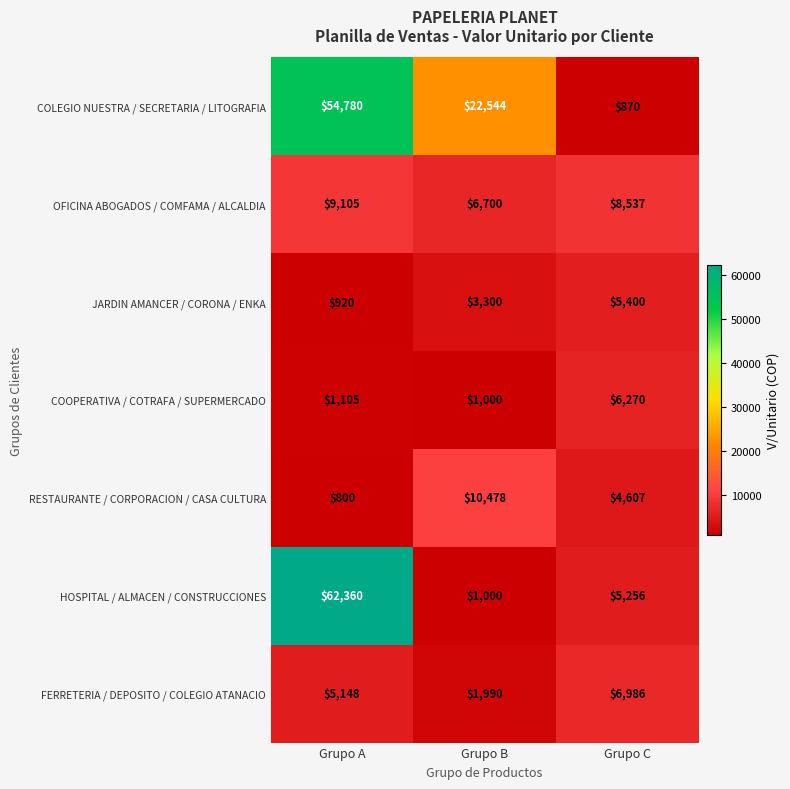

Which series changed the most between Grupo B and Grupo C?

COLEGIO NUESTRA / SECRETARIA / LITOGRAFIA